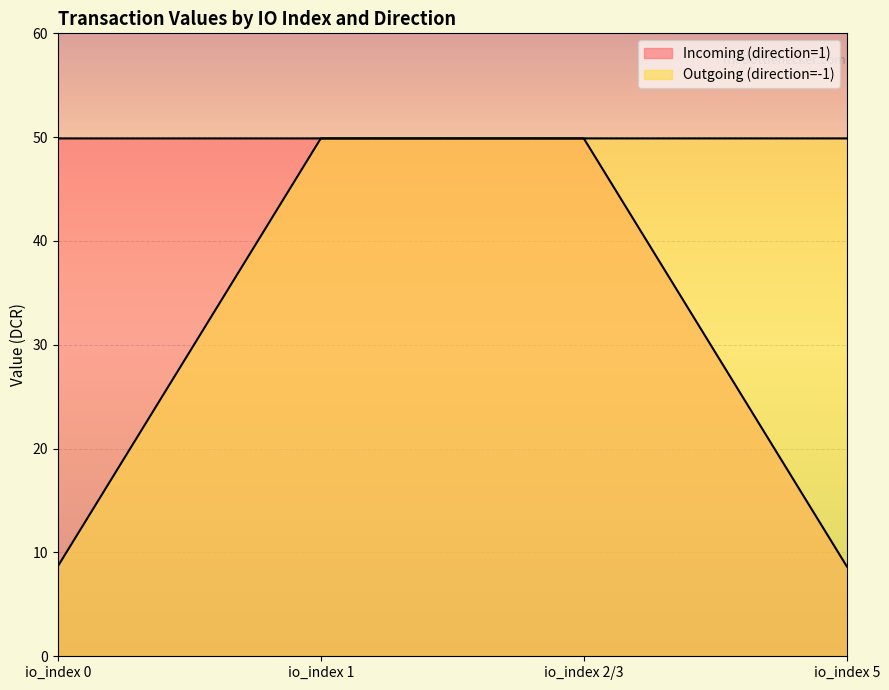

Reading right to left, list all the values displayed in this chart.

Incoming (direction=1) (line): io_index 5=8.7	io_index 2/3=49.9	io_index 1=49.9	io_index 0=49.9
Outgoing (direction=-1) (line): io_index 5=49.9	io_index 2/3=49.9	io_index 1=49.9	io_index 0=8.7